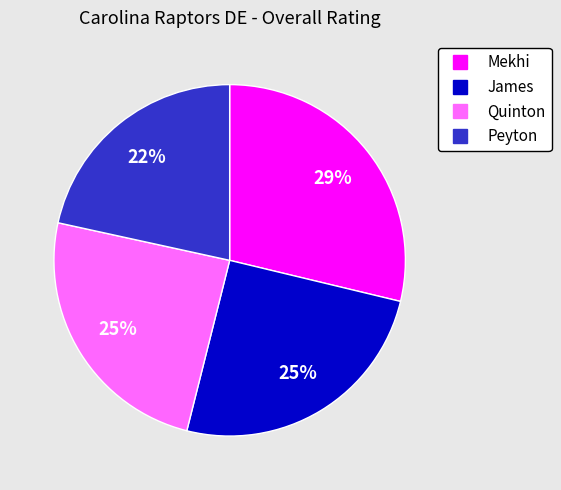

Which category has the smallest portion of the pie?

Peyton